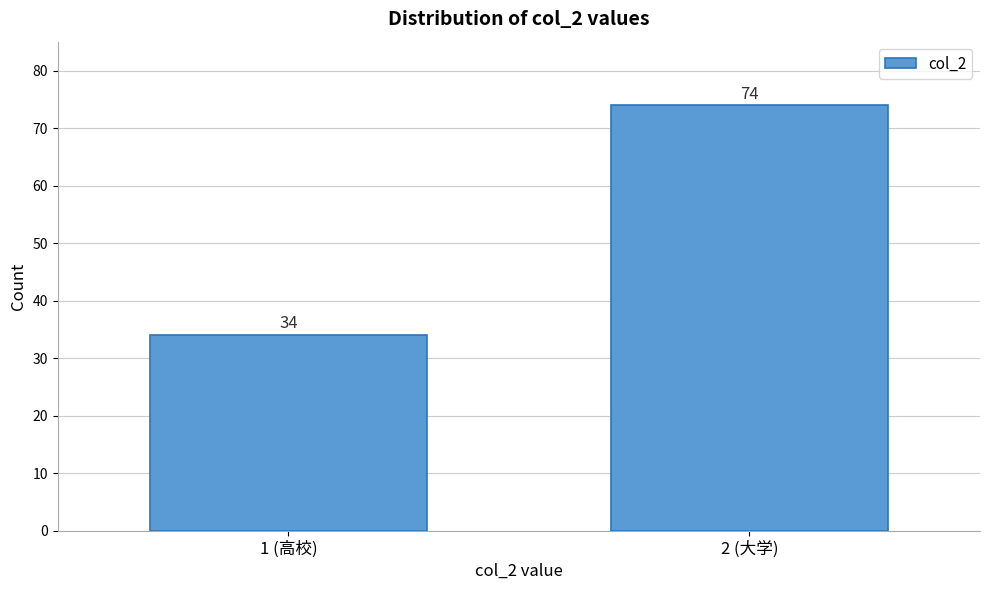

Reading left to right, list all the values displayed in this chart.

1 (高校)=34	2 (大学)=74